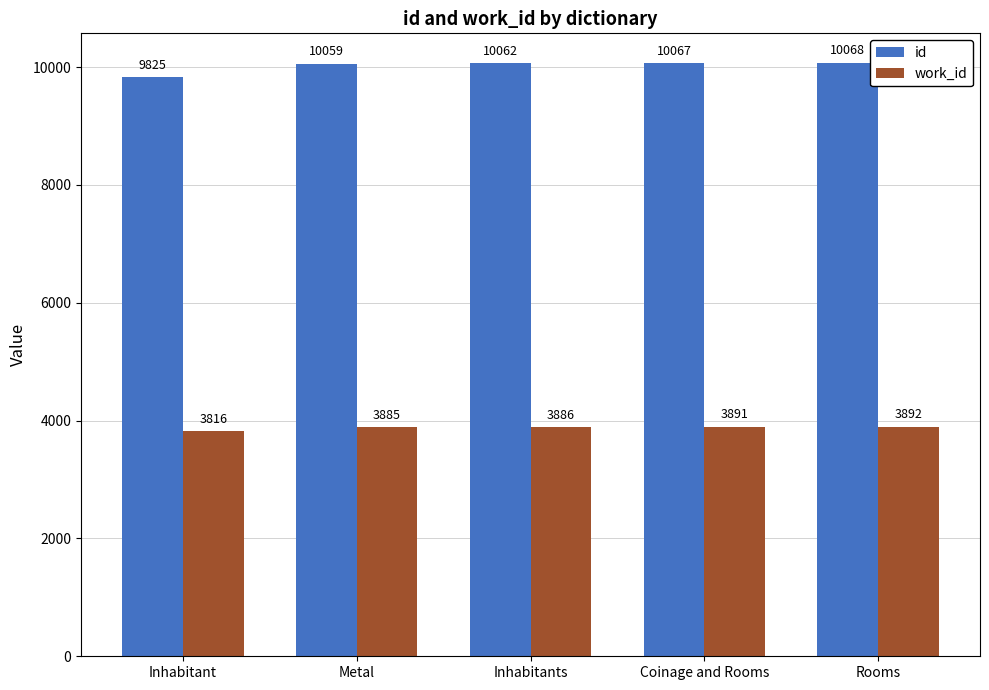

Reading left to right, list all the values displayed in this chart.

id: 9825	10059	10062	10067	10068
work_id: 3816	3885	3886	3891	3892